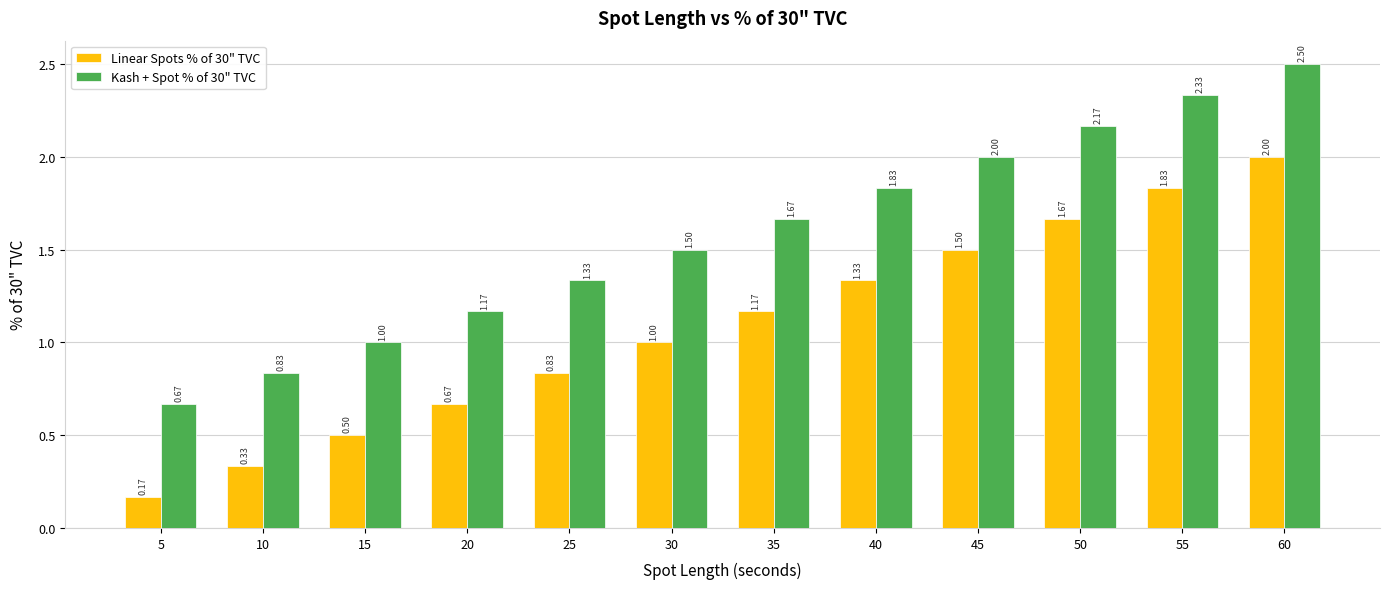

What is the difference between the highest and lowest values at 55?

0.5